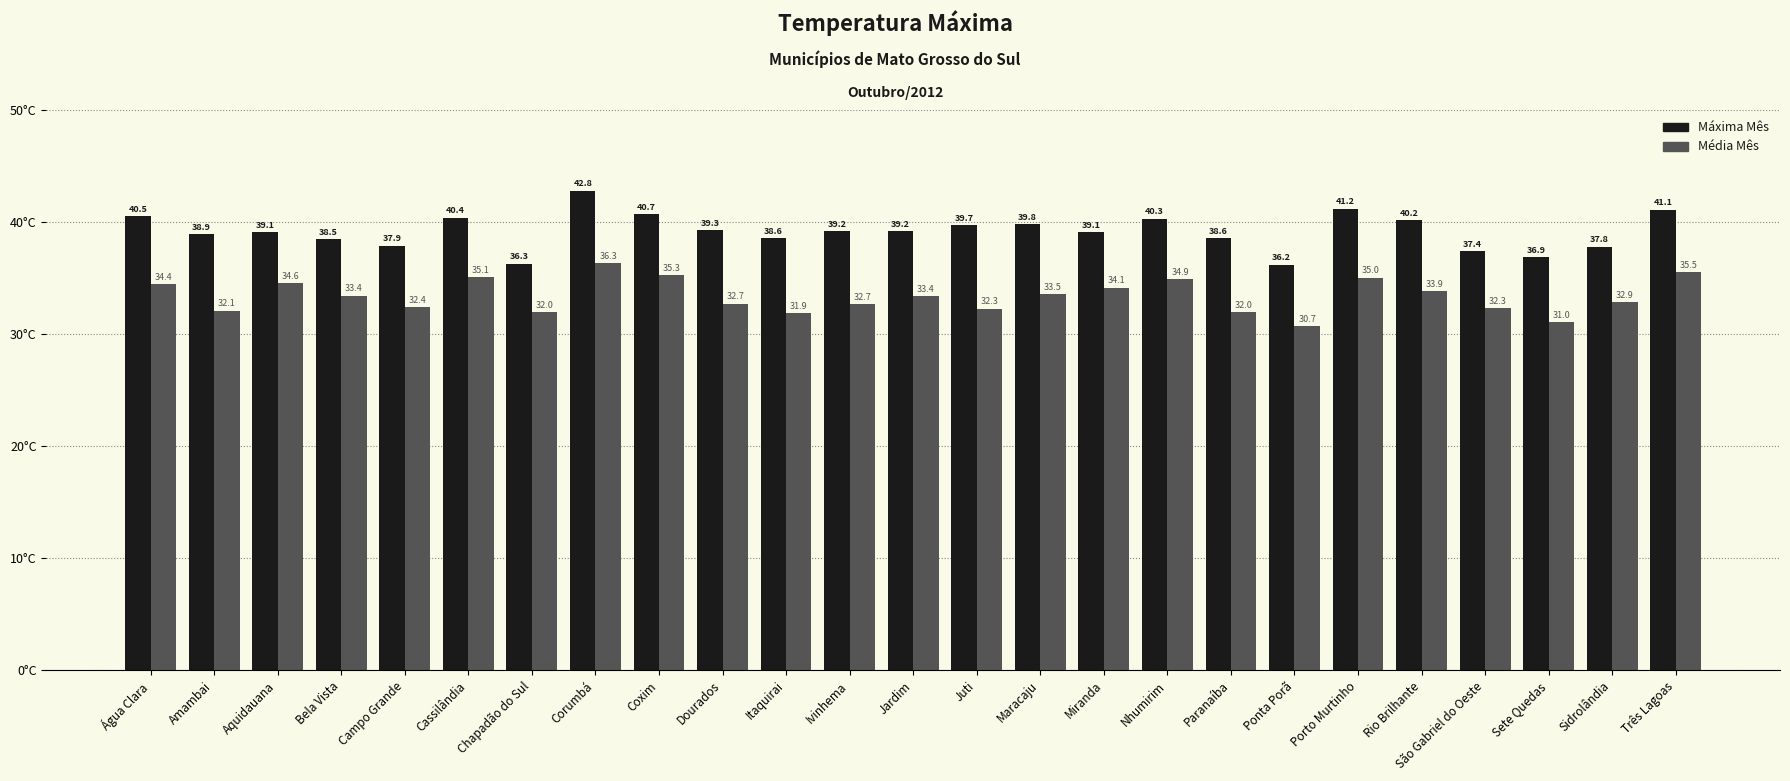

At how many categories does at least one series exceed 33?

25